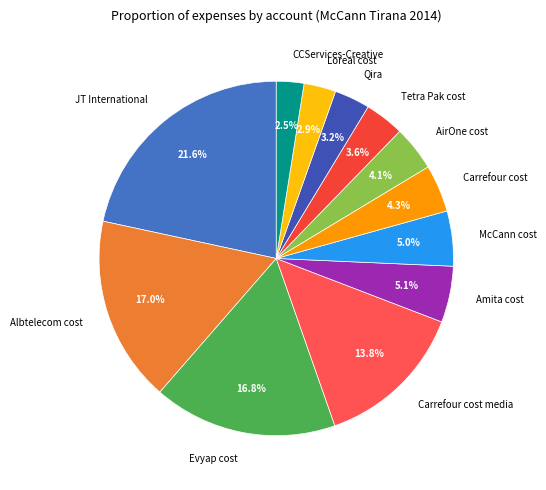

To the nearest percent, what percentage of the pie is Loreal cost?

3%